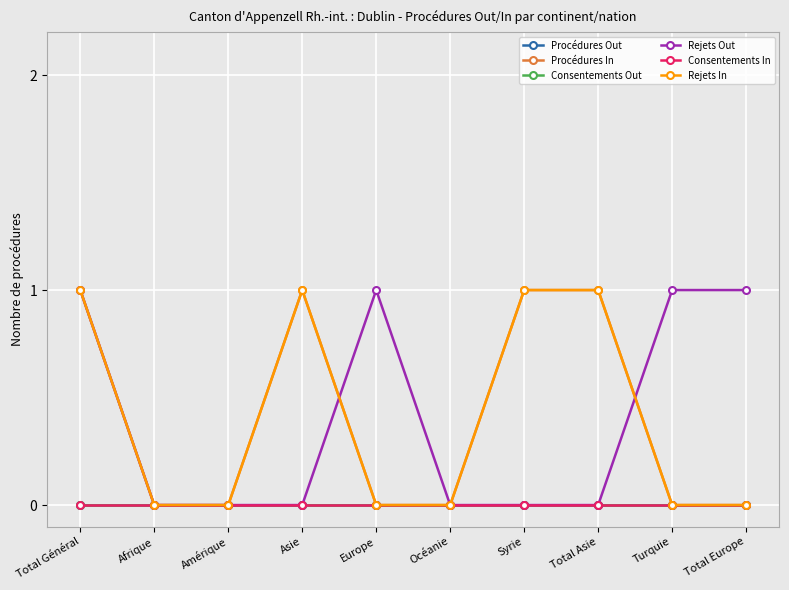

How many lines are shown in the chart?

6